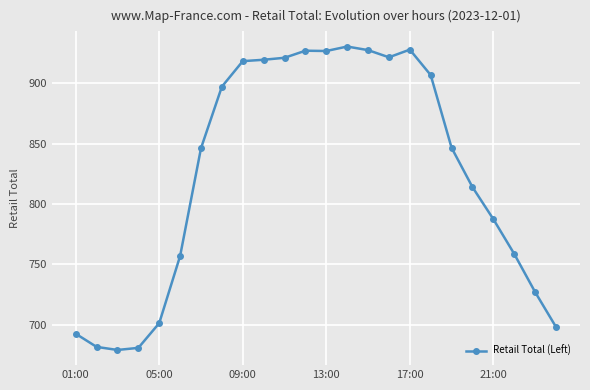

What is the average value?

824.7